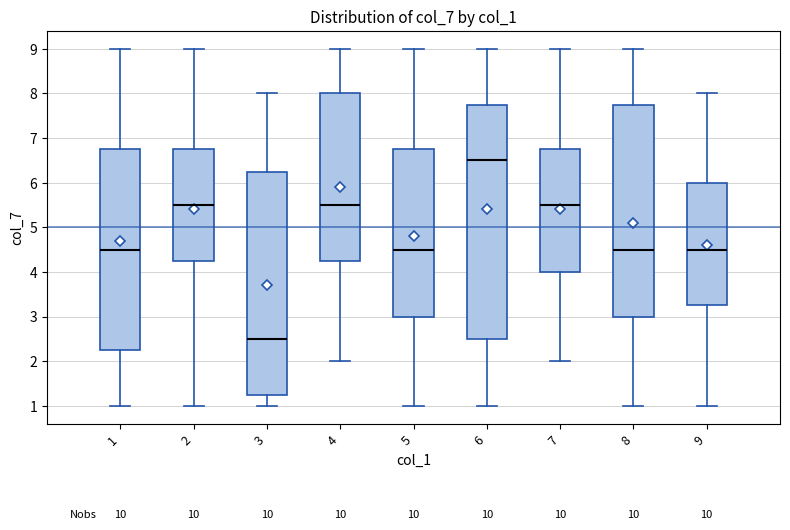

Comparing the boxes themselves (not the whiskers), which one is the tallest?

6